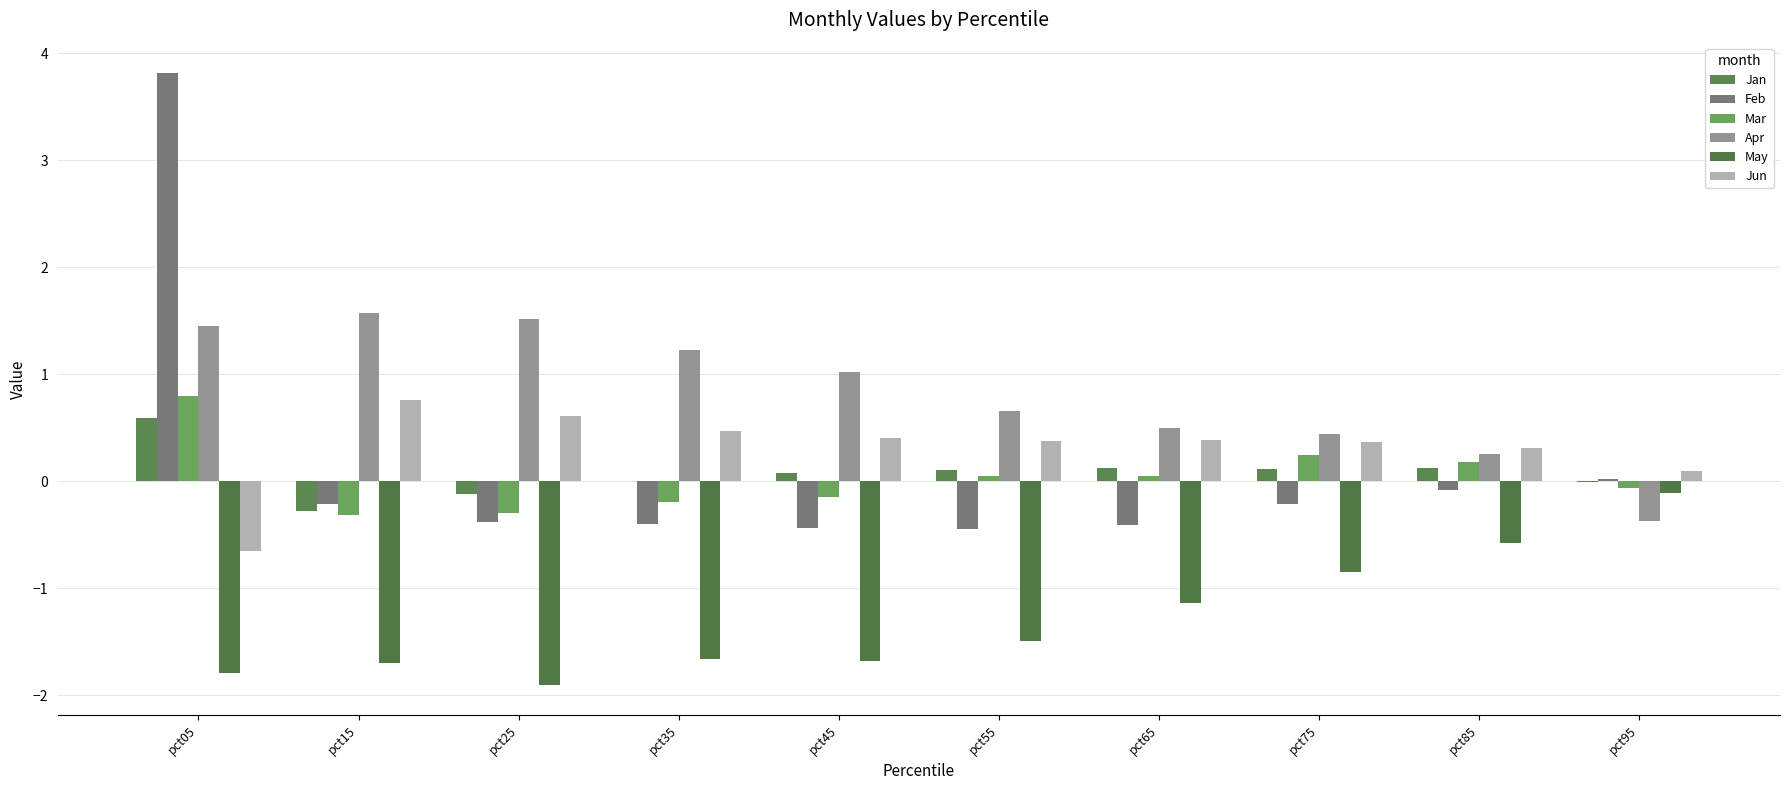

Reading left to right, transcribe all the data shown in this chart.

Jan: 0.6	-0.3	-0.1	0.0	0.1	0.1	0.1	0.1	0.1	-0.0
Feb: 3.8	-0.2	-0.4	-0.4	-0.4	-0.4	-0.4	-0.2	-0.1	0.0
Mar: 0.8	-0.3	-0.3	-0.2	-0.2	0.1	0.1	0.2	0.2	-0.1
Apr: 1.5	1.6	1.5	1.2	1.0	0.7	0.5	0.4	0.3	-0.4
May: -1.8	-1.7	-1.9	-1.7	-1.7	-1.5	-1.1	-0.9	-0.6	-0.1
Jun: -0.7	0.8	0.6	0.5	0.4	0.4	0.4	0.4	0.3	0.1